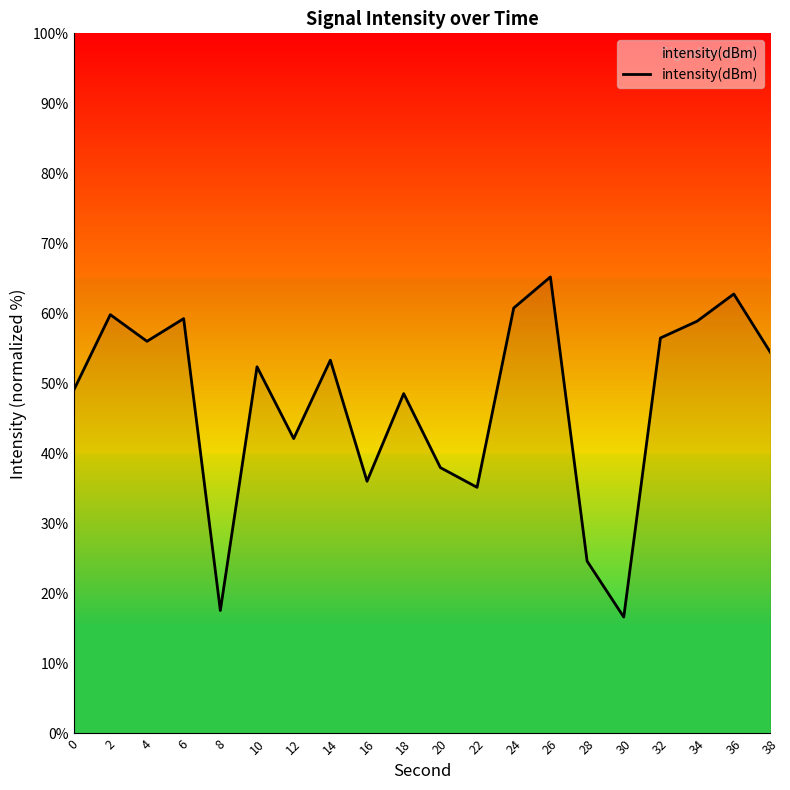

What value does the data have at 22?

35.2